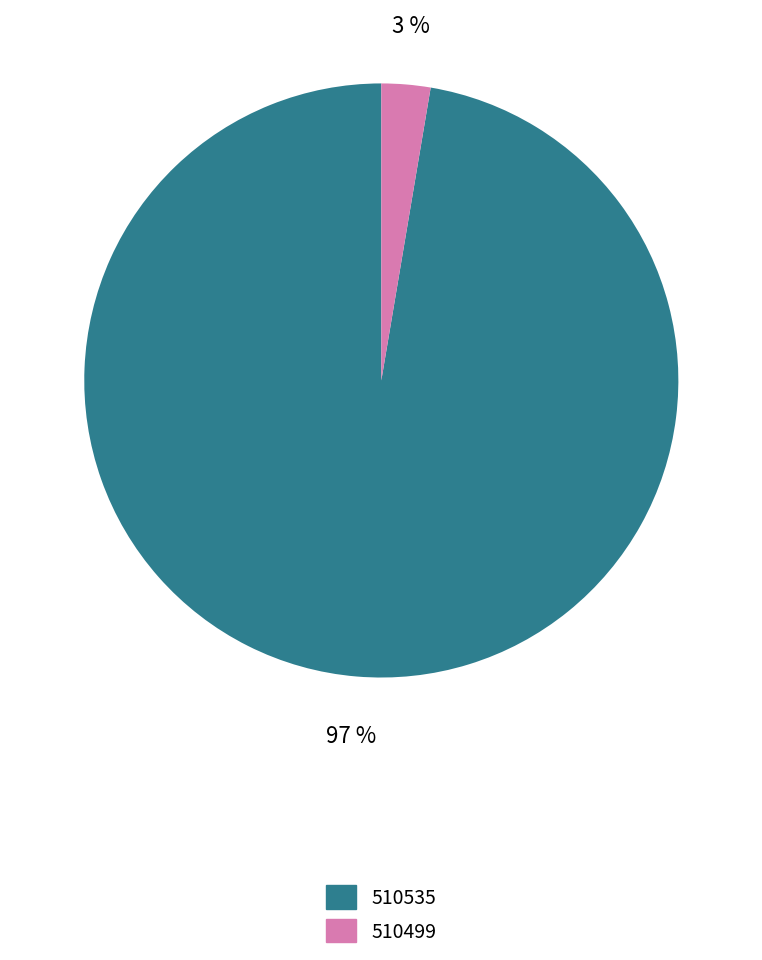

Is it true that 510499 is 3% of the pie?

True